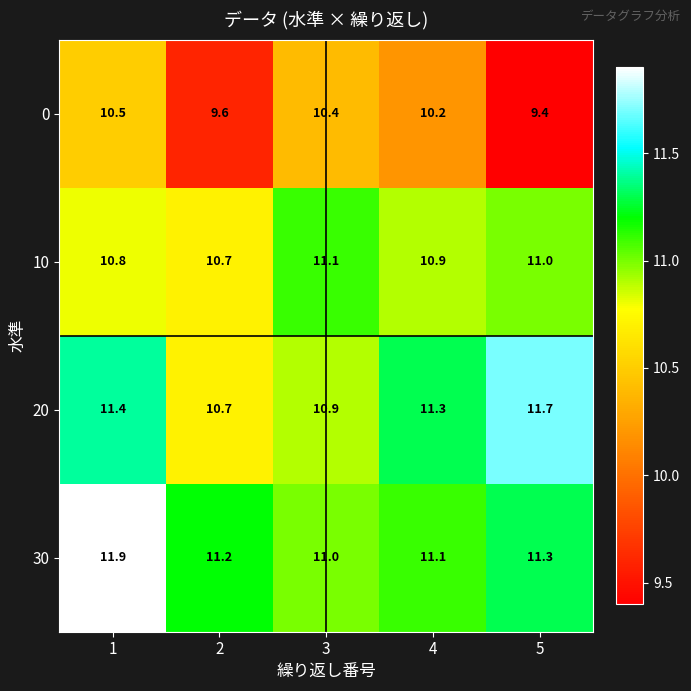

At how many categories does at least one series exceed 11?

5